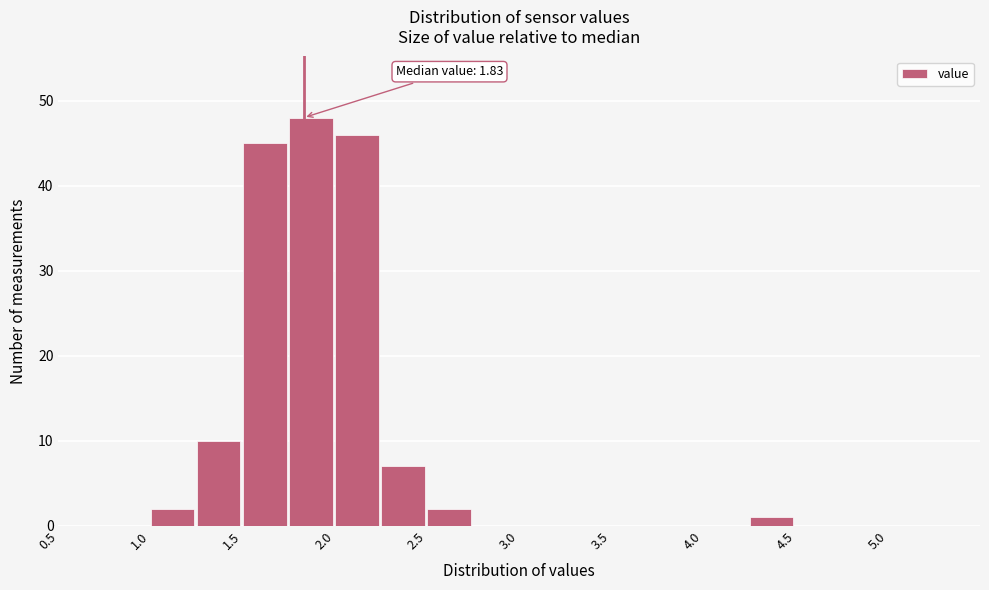

Over which range of the x-axis is the bar tallest?

1.75 to 2.00